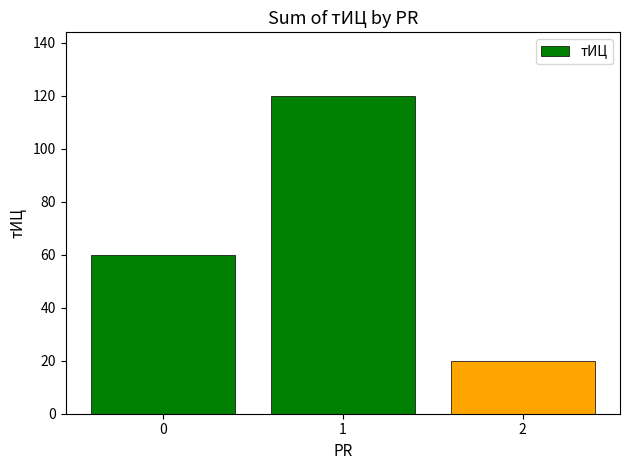

Which label corresponds to the smallest value in the chart?

2